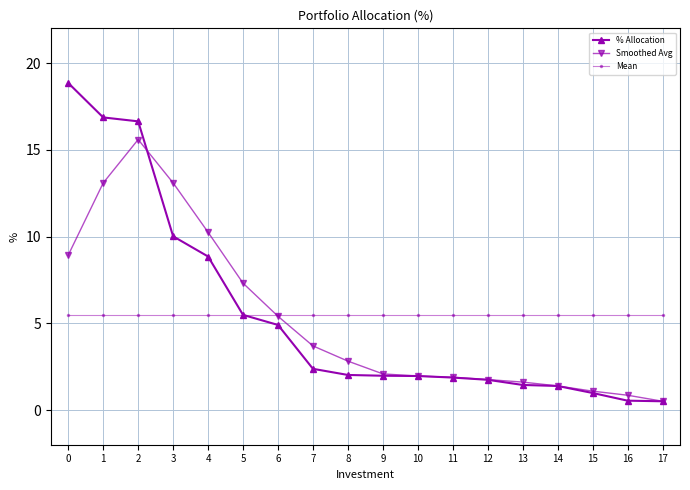

What is the value of the Mean point at the 1st from the left?

5.5